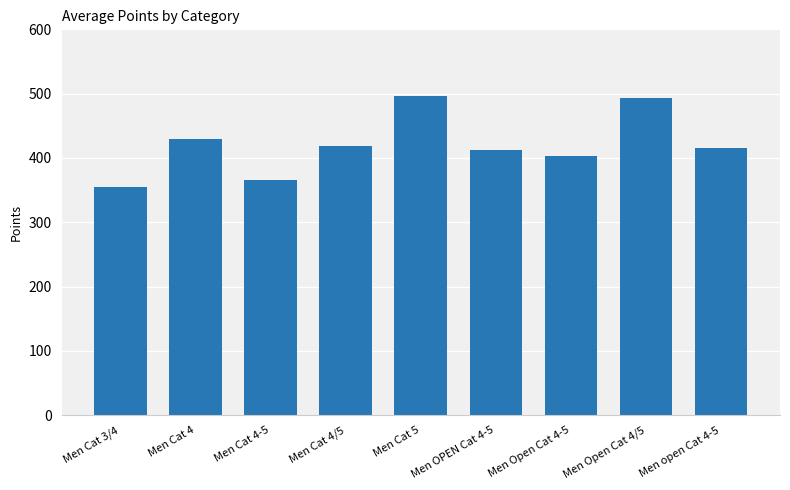

What is the label of the 6th bar from the right?

Men Cat 4/5